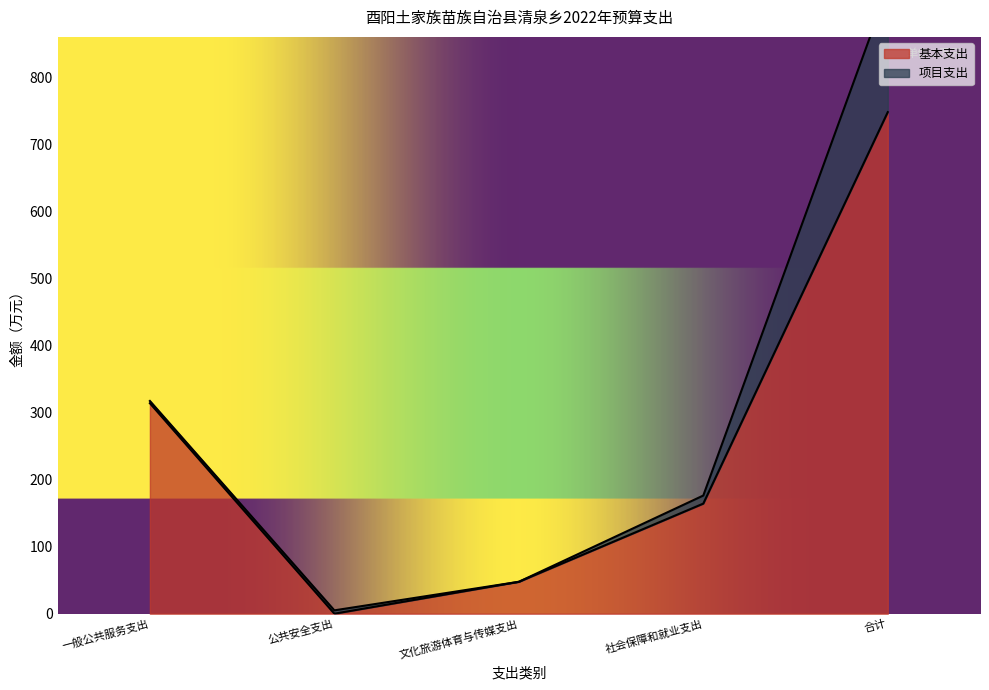

Reading left to right, what are all the values shown in this chart?

一般公共服务支出=314.2	公共安全支出=0.0	文化旅游体育与传媒支出=47.6	社会保障和就业支出=164.3	合计=748.8